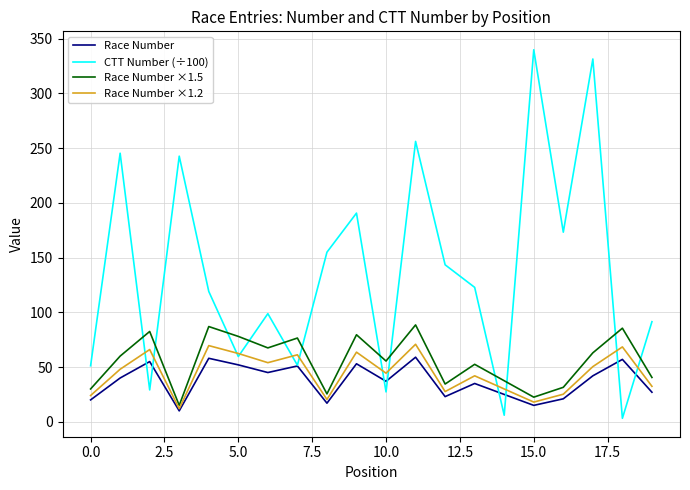

Which series has the widest spread of values?

CTT Number (÷100)